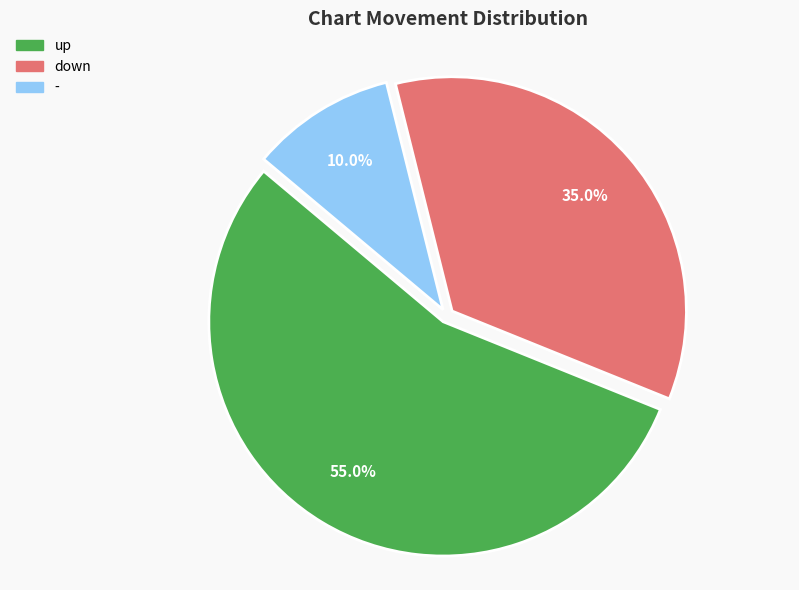

To the nearest percent, what portion does up represent?

55%